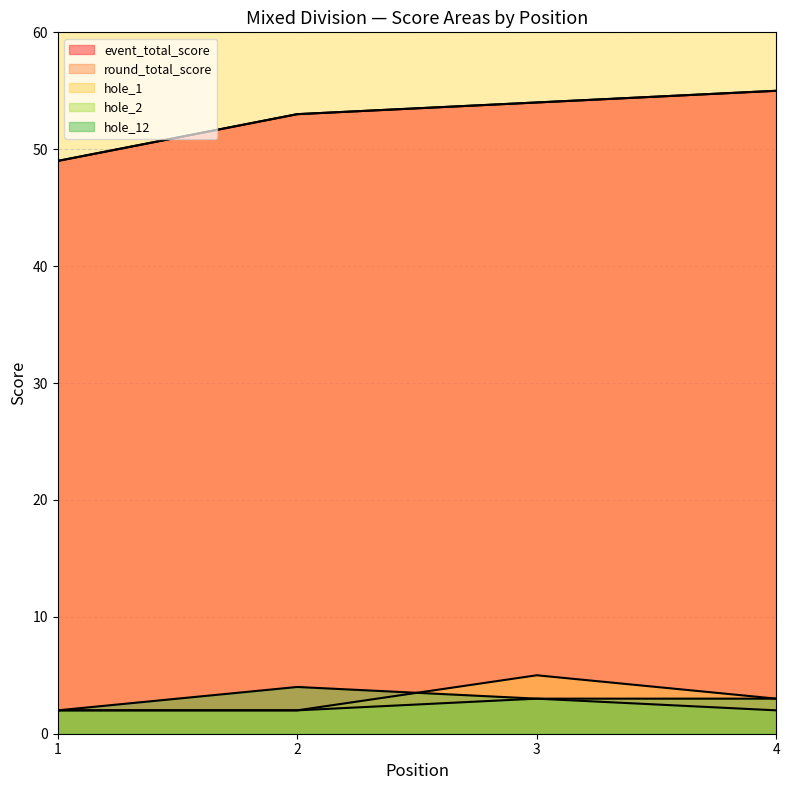

List the labels in order of round_total_score value, smallest first.

1, 2, 3, 4